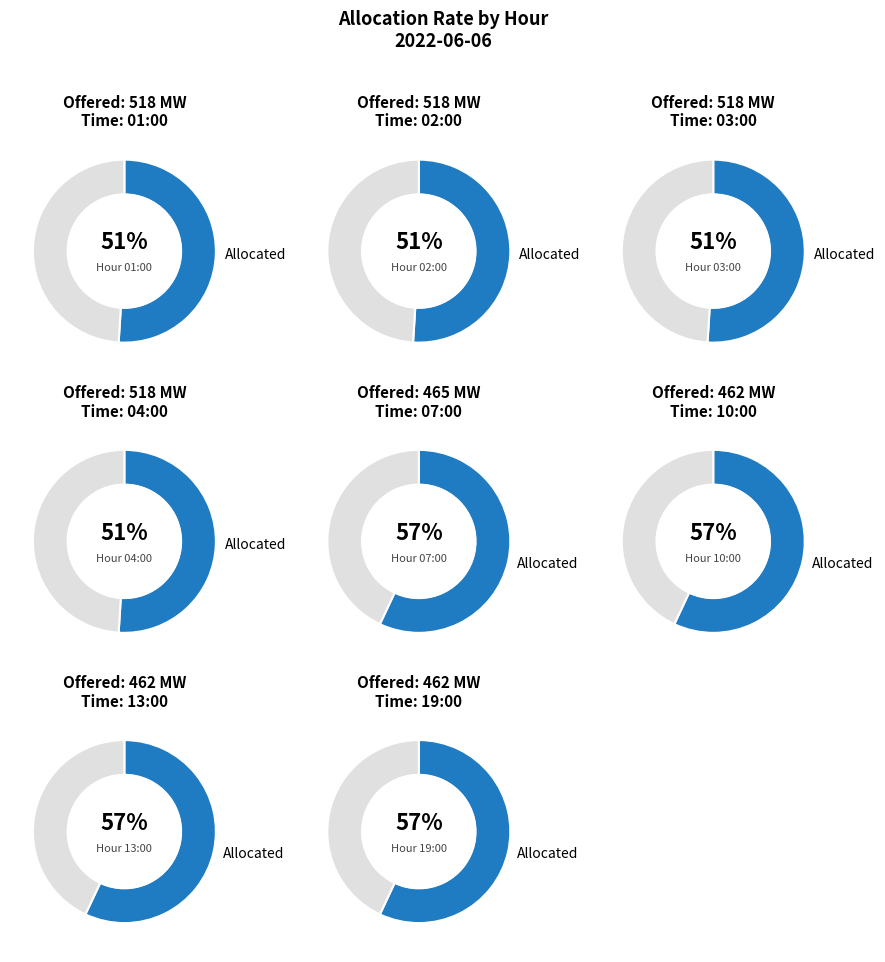

Is 19:00 the majority of the pie?

No